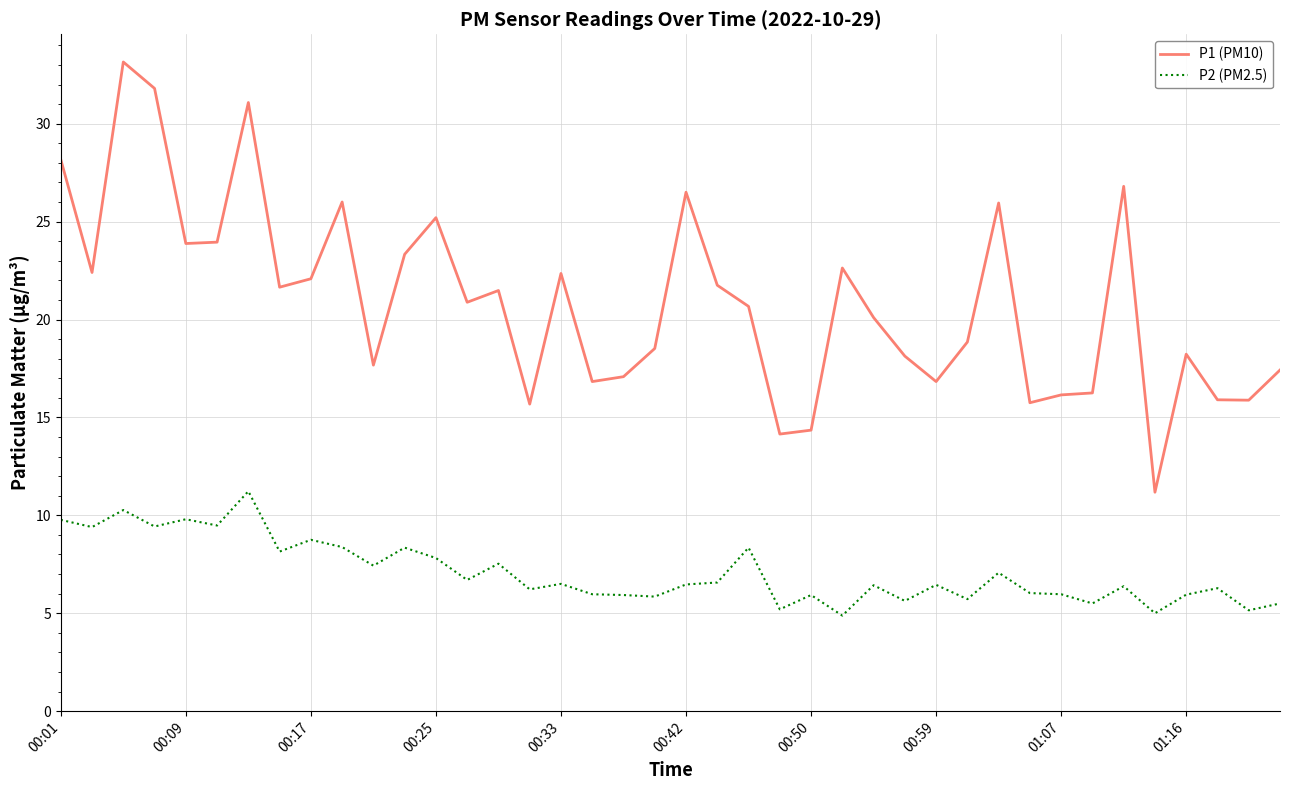

List the series in order of their peak value, lowest first.

P2 (PM2.5), P1 (PM10)